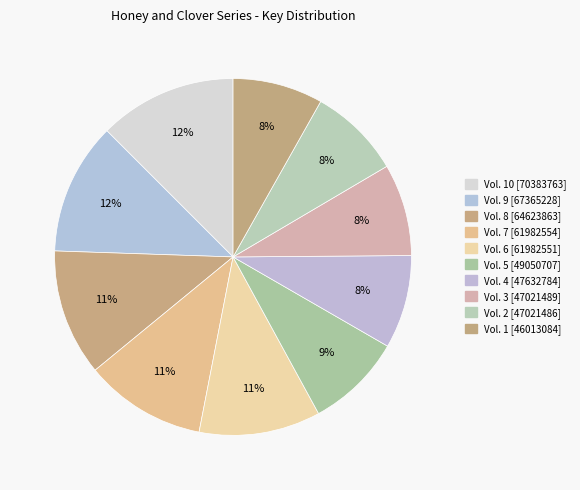

Does Vol. 6 [61982551] account for over 50% of the chart?

No